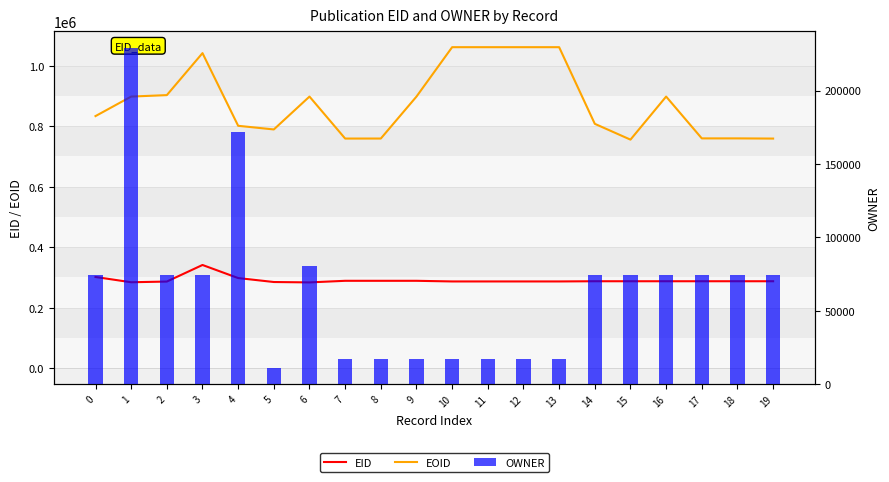

What is the difference between the maximum and minimum values in the EOID series?

305860